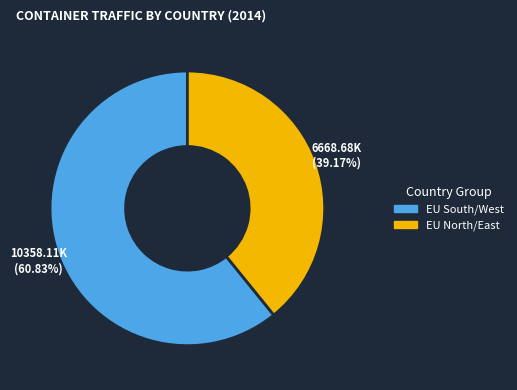

Rank the categories by value from lowest to highest.

EU North/East, EU South/West